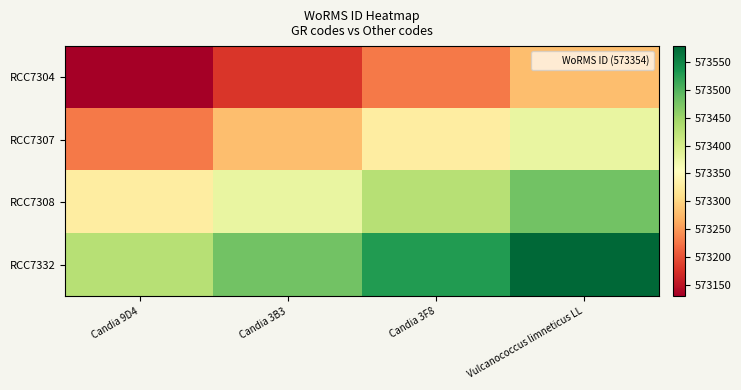

At how many categories does at least one series exceed 573274?

4